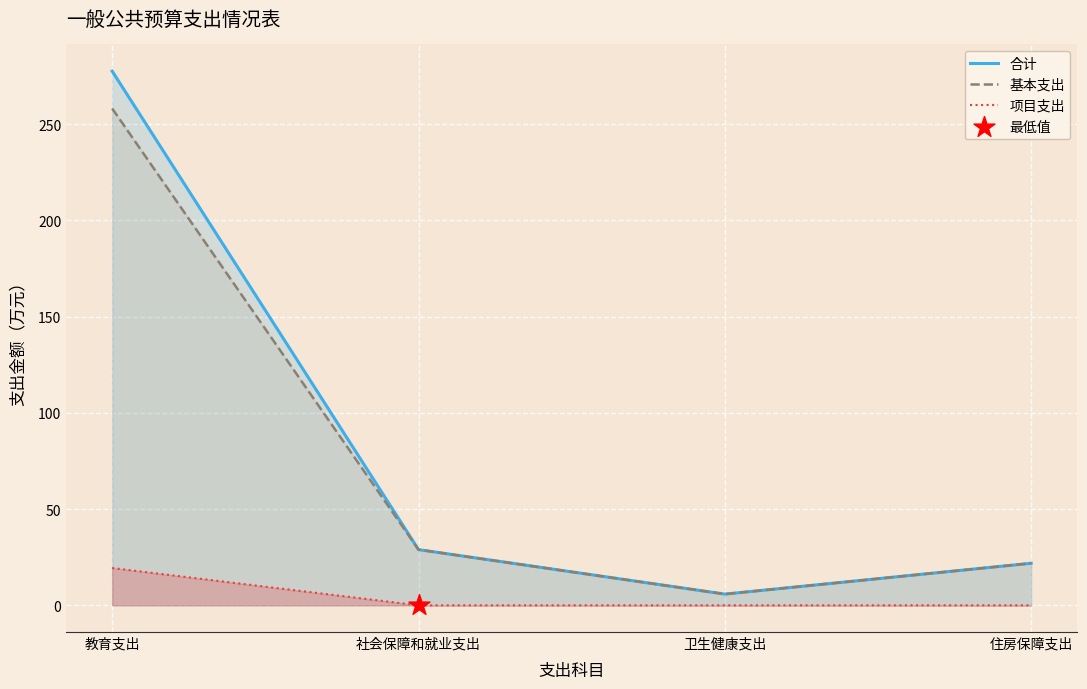

Which series has the largest total across all categories?

合计